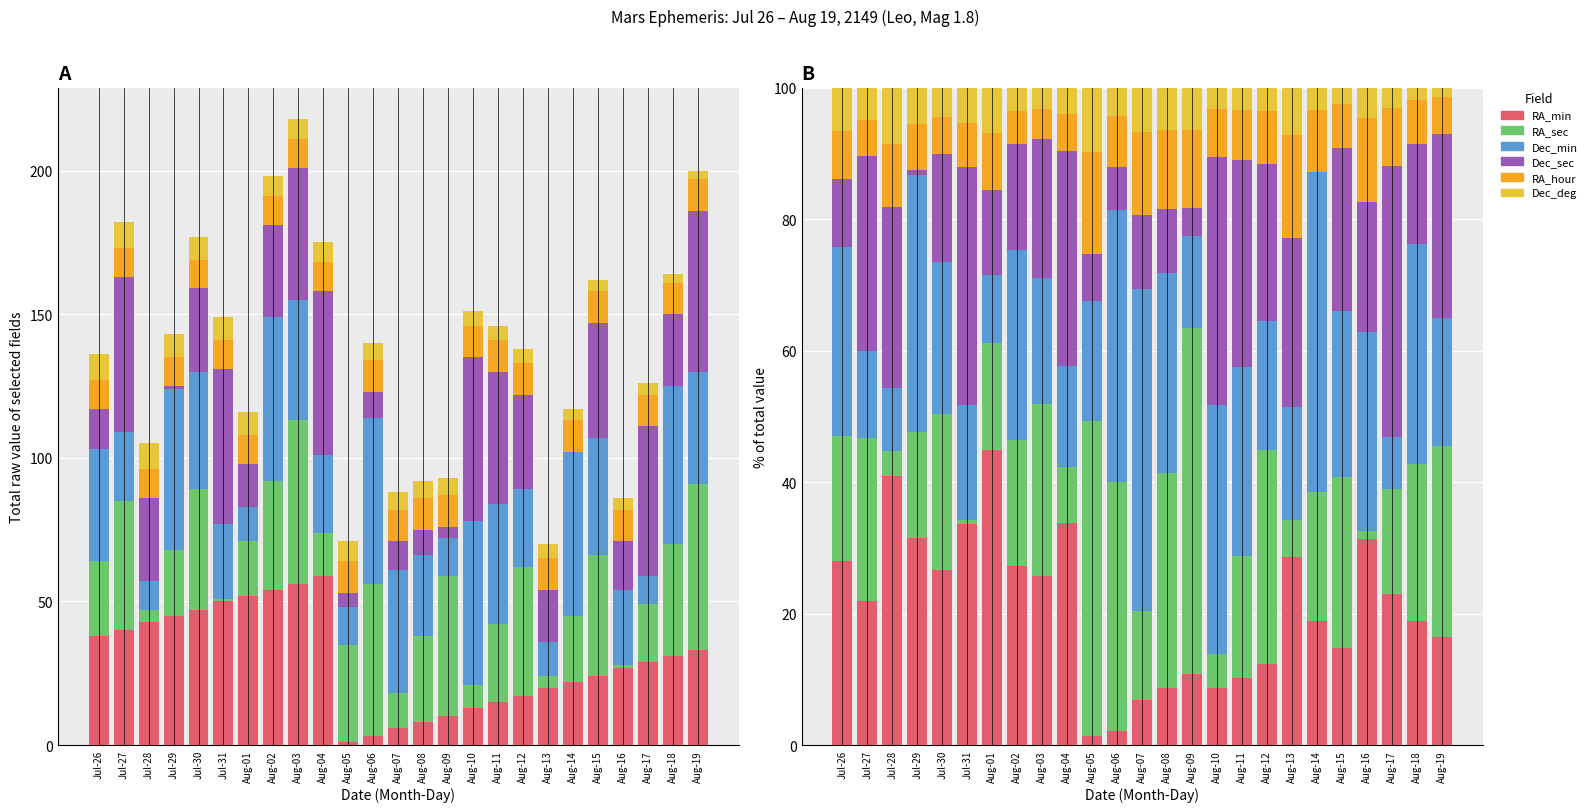

Rank the series at Jul-26 from lowest to highest value.

Dec_deg, RA_hour, Dec_sec, RA_sec, RA_min, Dec_min